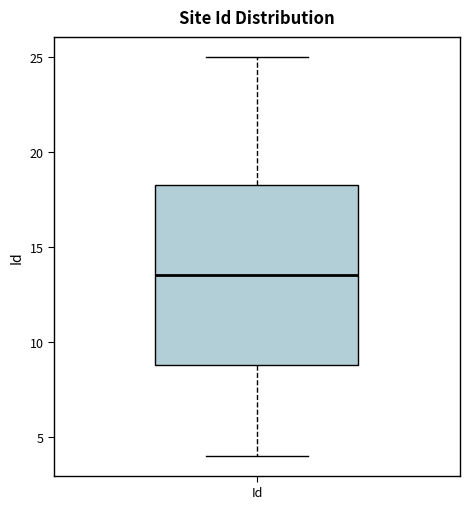

Read this box plot against the y-axis: the position of the median line, the range covered by the box, and the ends of both whiskers. The values are not printed on the chart, so give them approximately, as read against the axis.

median 13.5, box 9.0 to 18.5, whiskers 4.0 to 25.0